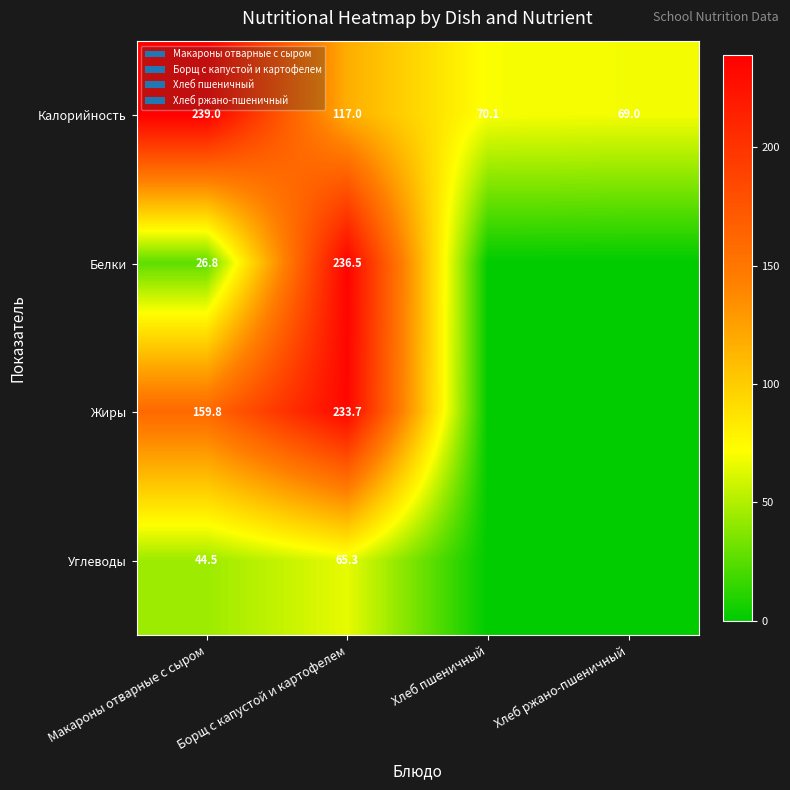

What is the total value across all series at Борщ с капустой и картофелем?

652.5